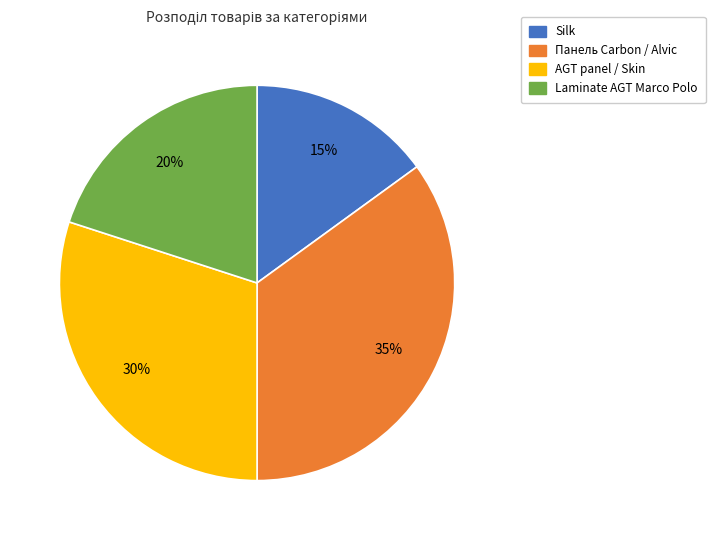

Which category has the smallest portion of the pie?

Silk